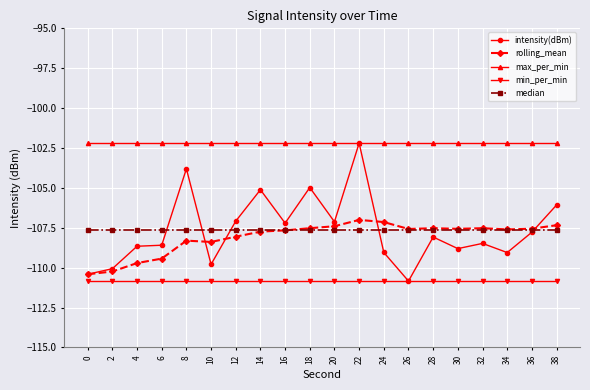

True or false: median and min_per_min intersect in this chart.

False